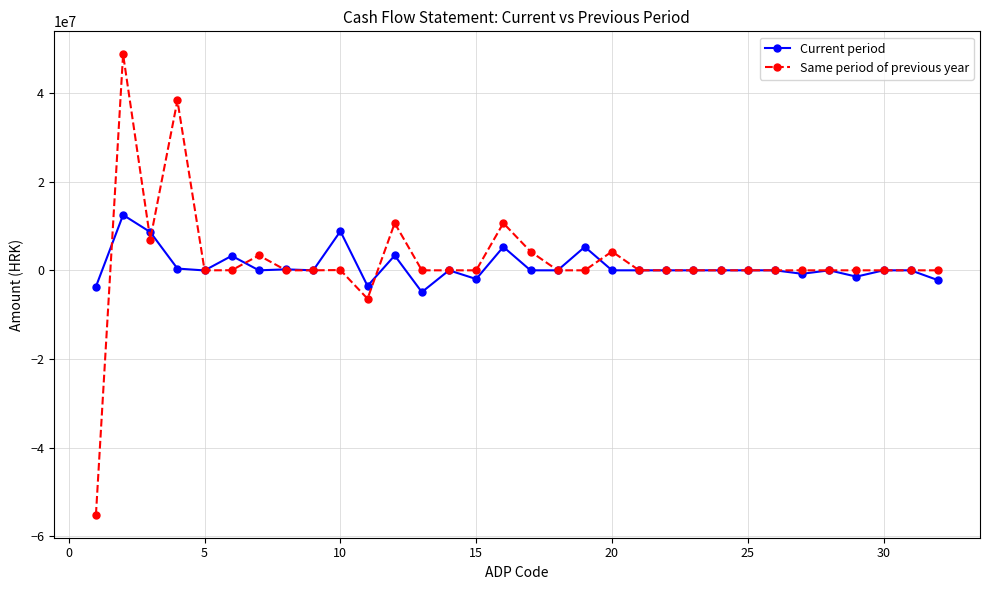

Which series has the widest spread of values?

Same period of previous year